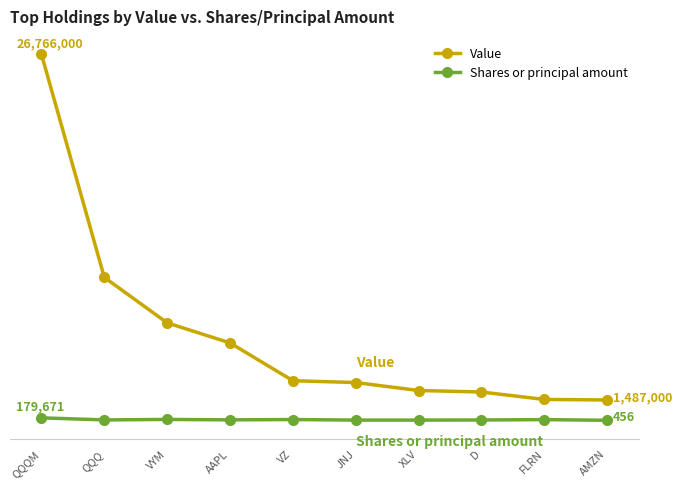

What is the sum of all Value values?

62911000